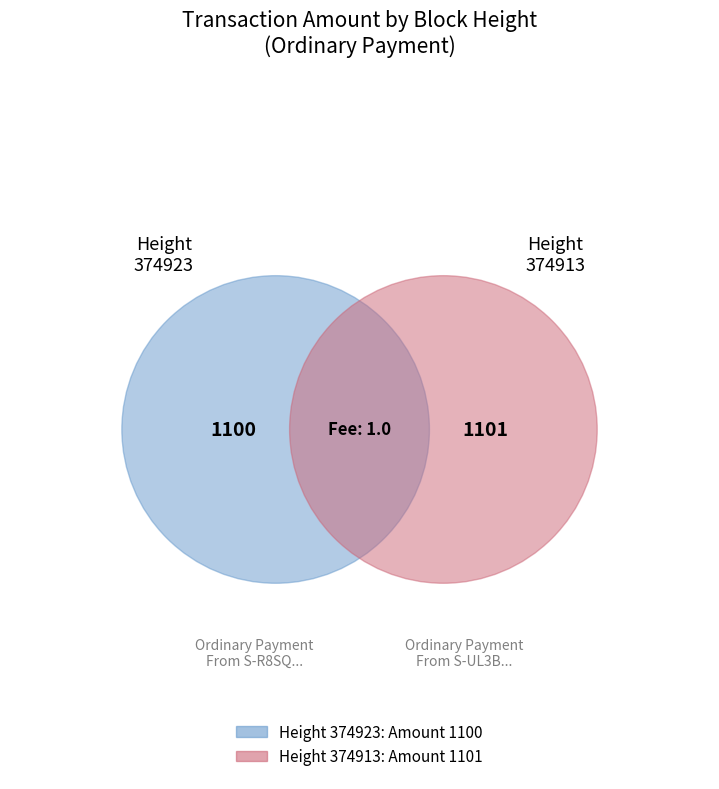

Is there any slice that represents more than half of the pie?

Yes